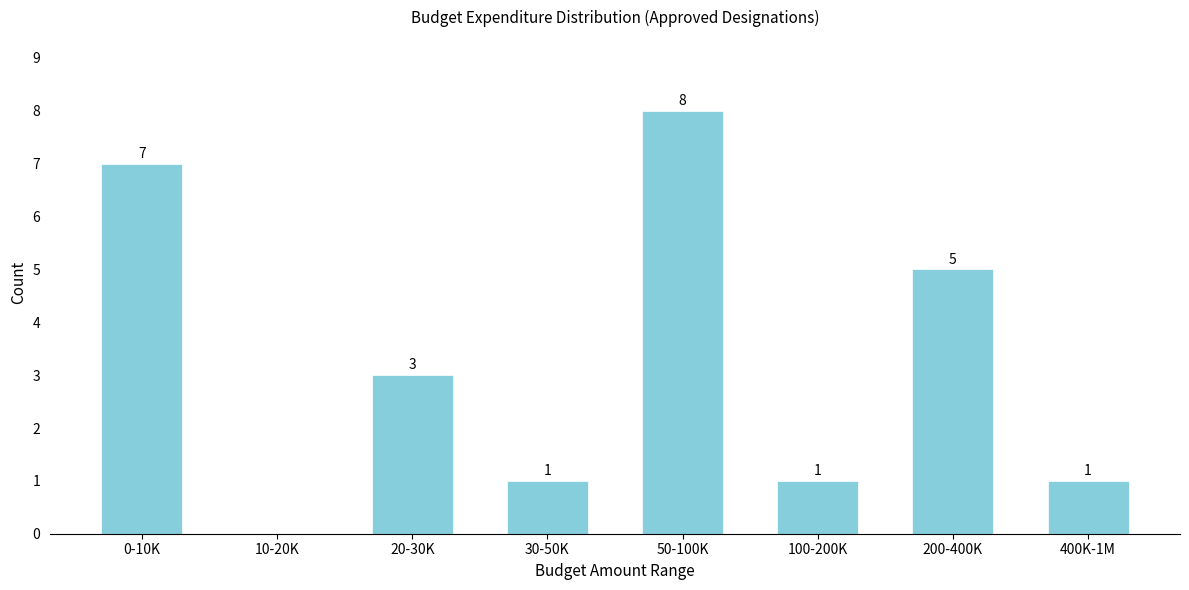

Reading left to right, transcribe all the data shown in this chart.

0-10K=7	10-20K=0	20-30K=3	30-50K=1	50-100K=8	100-200K=1	200-400K=5	400K-1M=1